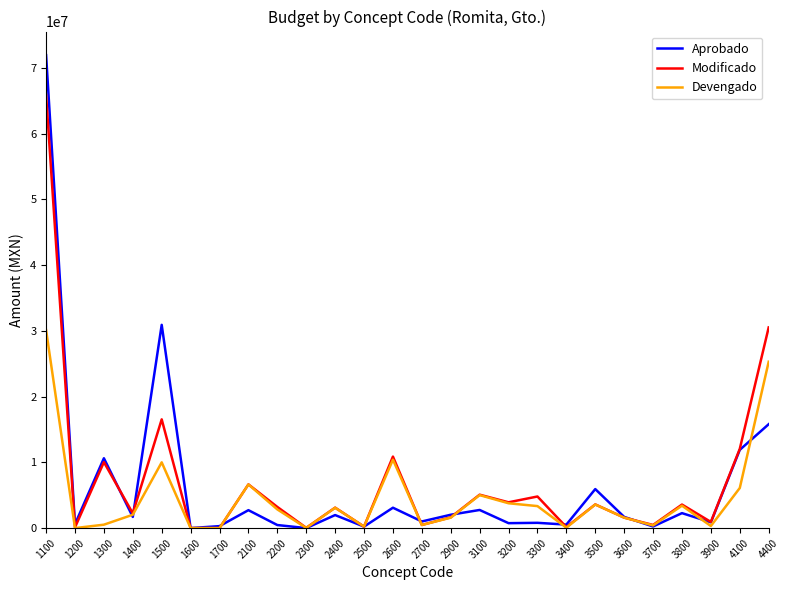

What is the approximate value of Devengado at 3100?

5017248.7